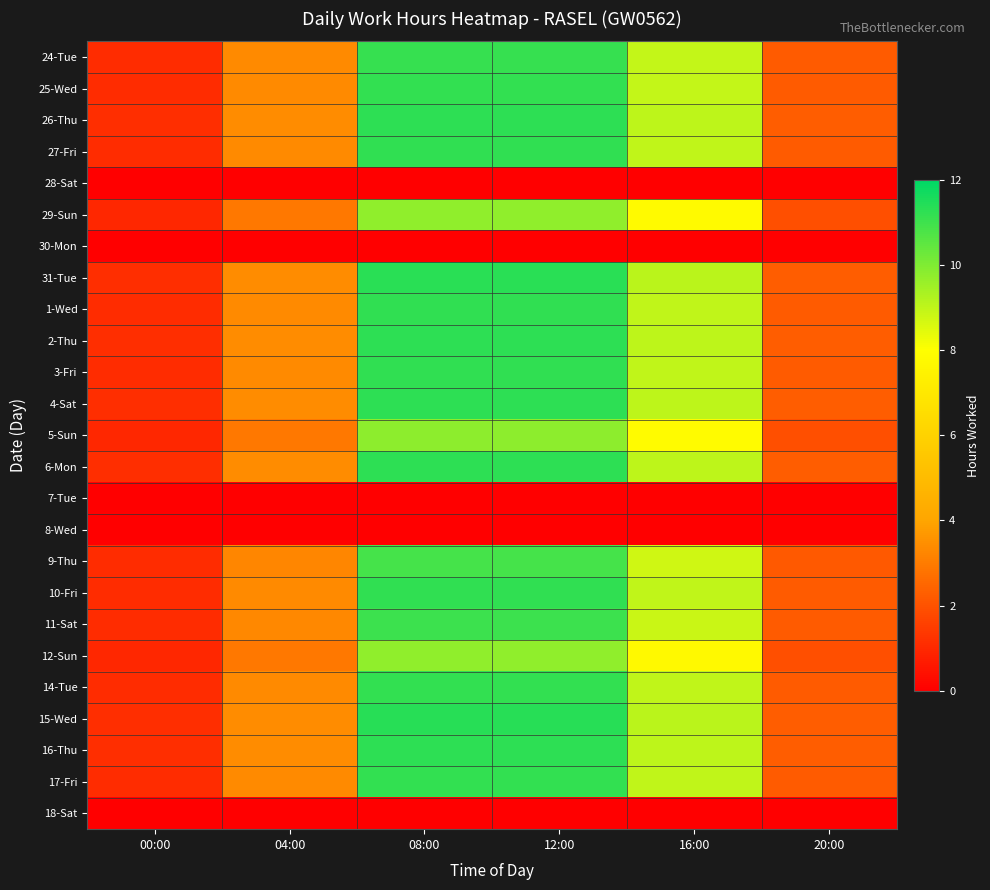

Reading left to right, extract all data points from this chart.

24-Tue: 00:00=1.1	04:00=3.3	08:00=11.2	12:00=11.2	16:00=8.9	20:00=2.2
25-Wed: 00:00=1.1	04:00=3.4	08:00=11.2	12:00=11.2	16:00=8.9	20:00=2.2
26-Thu: 00:00=1.1	04:00=3.4	08:00=11.2	12:00=11.2	16:00=9.0	20:00=2.2
27-Fri: 00:00=1.1	04:00=3.4	08:00=11.2	12:00=11.2	16:00=9.0	20:00=2.2
28-Sat: 00:00=0.0	04:00=0.0	08:00=0.0	12:00=0.0	16:00=0.0	20:00=0.0
29-Sun: 00:00=1.0	04:00=2.9	08:00=9.7	12:00=9.7	16:00=7.8	20:00=1.9
30-Mon: 00:00=0.0	04:00=0.0	08:00=0.0	12:00=0.0	16:00=0.0	20:00=0.0
31-Tue: 00:00=1.1	04:00=3.4	08:00=11.3	12:00=11.3	16:00=9.1	20:00=2.3
1-Wed: 00:00=1.1	04:00=3.4	08:00=11.2	12:00=11.2	16:00=9.0	20:00=2.2
2-Thu: 00:00=1.1	04:00=3.4	08:00=11.3	12:00=11.3	16:00=9.0	20:00=2.3
3-Fri: 00:00=1.1	04:00=3.4	08:00=11.2	12:00=11.2	16:00=9.0	20:00=2.2
4-Sat: 00:00=1.1	04:00=3.4	08:00=11.2	12:00=11.2	16:00=9.0	20:00=2.2
5-Sun: 00:00=1.0	04:00=2.9	08:00=9.8	12:00=9.8	16:00=7.8	20:00=2.0
6-Mon: 00:00=1.1	04:00=3.4	08:00=11.2	12:00=11.2	16:00=9.0	20:00=2.2
7-Tue: 00:00=0.0	04:00=0.0	08:00=0.0	12:00=0.0	16:00=0.0	20:00=0.0
8-Wed: 00:00=0.0	04:00=0.0	08:00=0.0	12:00=0.0	16:00=0.0	20:00=0.0
9-Thu: 00:00=1.1	04:00=3.3	08:00=10.9	12:00=10.9	16:00=8.7	20:00=2.2
10-Fri: 00:00=1.1	04:00=3.4	08:00=11.2	12:00=11.2	16:00=9.0	20:00=2.2
11-Sat: 00:00=1.1	04:00=3.3	08:00=11.0	12:00=11.0	16:00=8.8	20:00=2.2
12-Sun: 00:00=1.0	04:00=2.9	08:00=9.7	12:00=9.7	16:00=7.8	20:00=1.9
14-Tue: 00:00=1.1	04:00=3.4	08:00=11.2	12:00=11.2	16:00=9.0	20:00=2.2
15-Wed: 00:00=1.1	04:00=3.4	08:00=11.3	12:00=11.3	16:00=9.1	20:00=2.3
16-Thu: 00:00=1.1	04:00=3.4	08:00=11.3	12:00=11.3	16:00=9.0	20:00=2.3
17-Fri: 00:00=1.1	04:00=3.4	08:00=11.2	12:00=11.2	16:00=9.0	20:00=2.2
18-Sat: 00:00=0.0	04:00=0.0	08:00=0.0	12:00=0.0	16:00=0.0	20:00=0.0